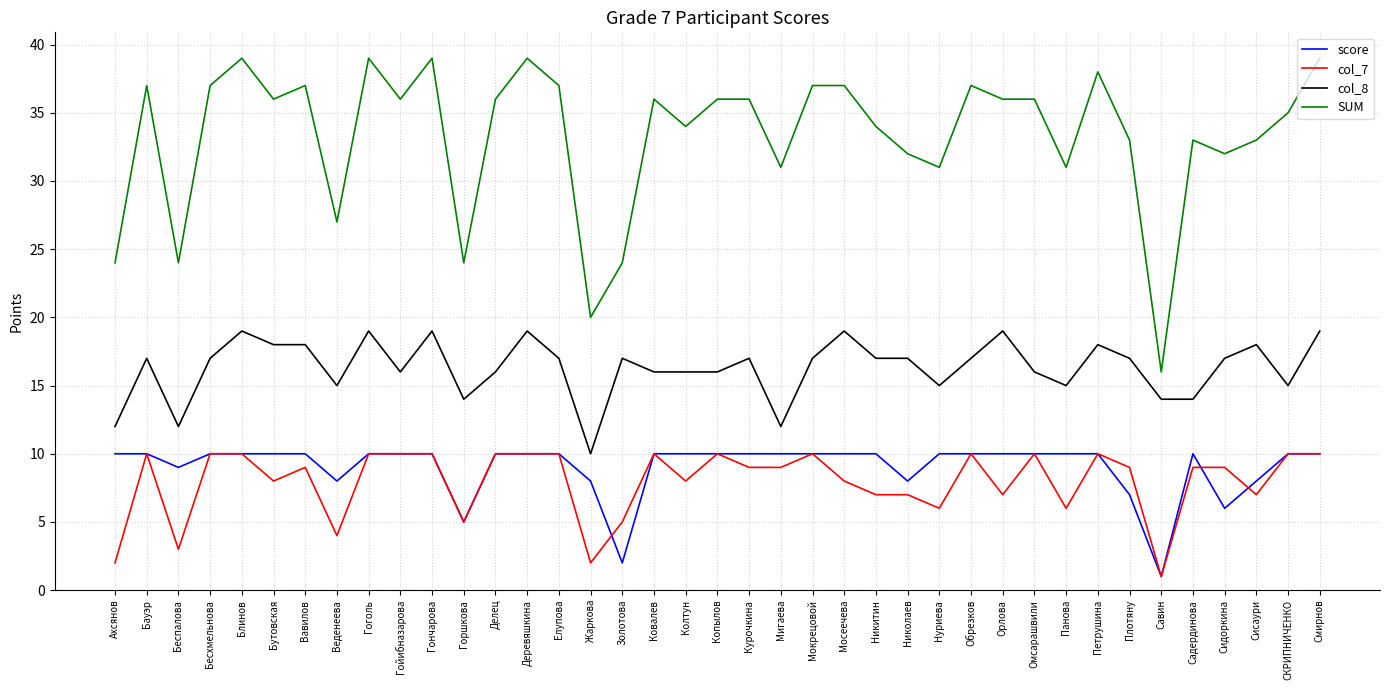

The SUM series shows 39 at Деревяшкина. True or false?

True